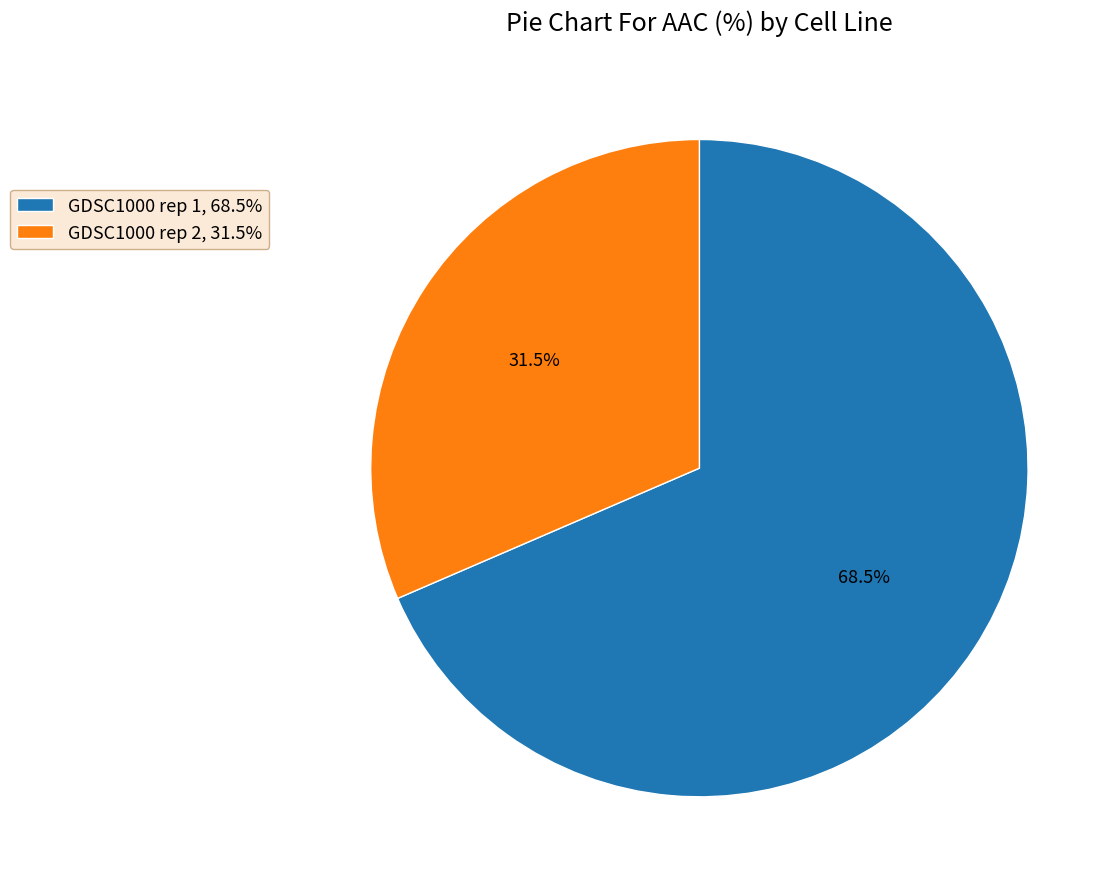

Rank the categories by value from highest to lowest.

GDSC1000 rep 1, GDSC1000 rep 2